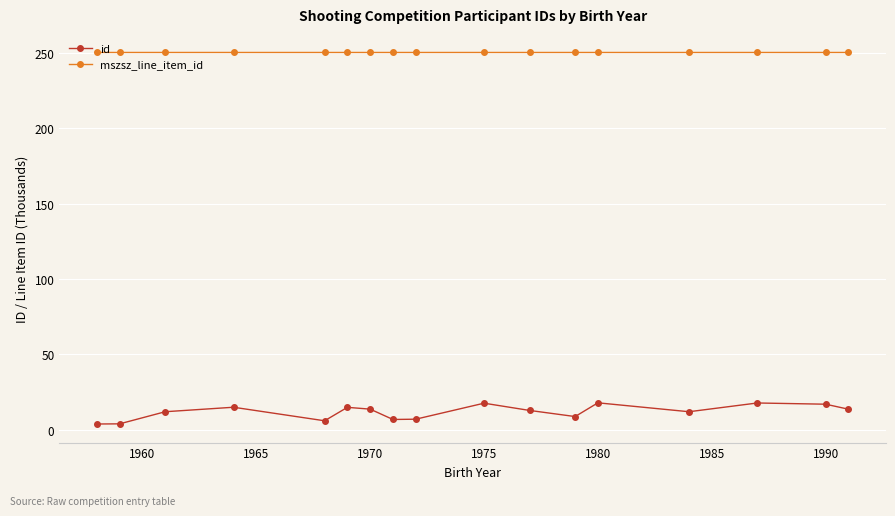

What is the maximum value for id?

17.8